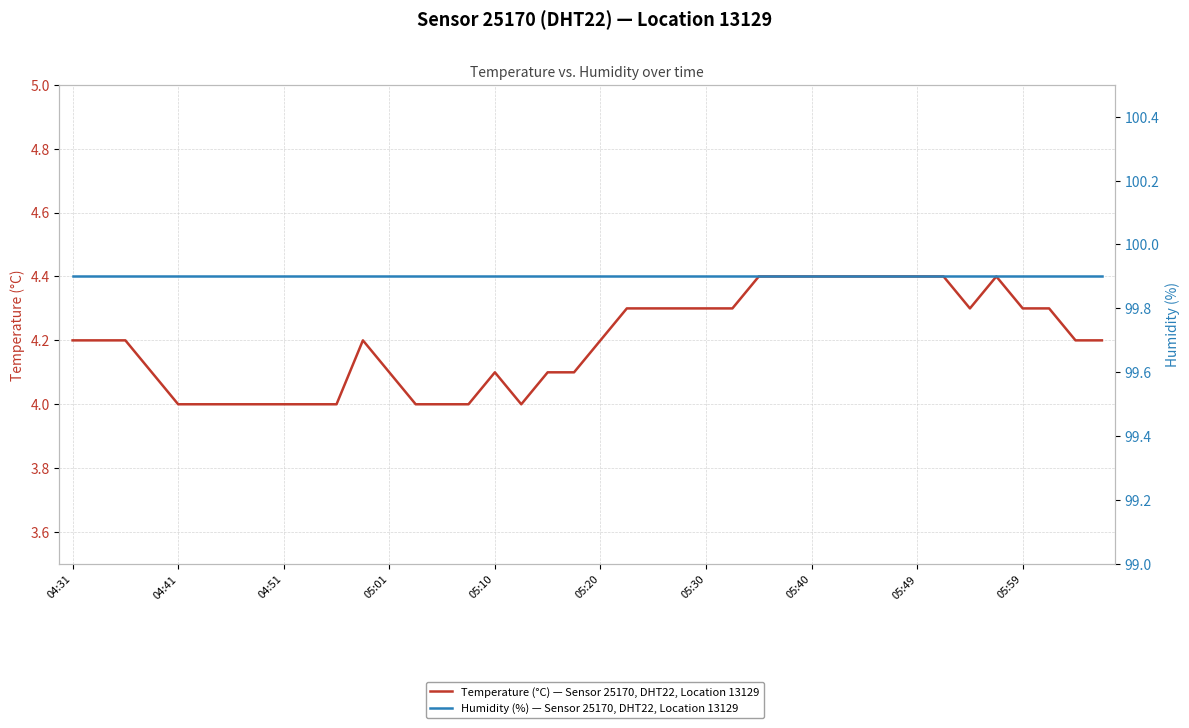

In Temperature (°C) — Sensor 25170, DHT22, Location 13129, how many points are lower than both neighbors (excluding endpoints)?

2